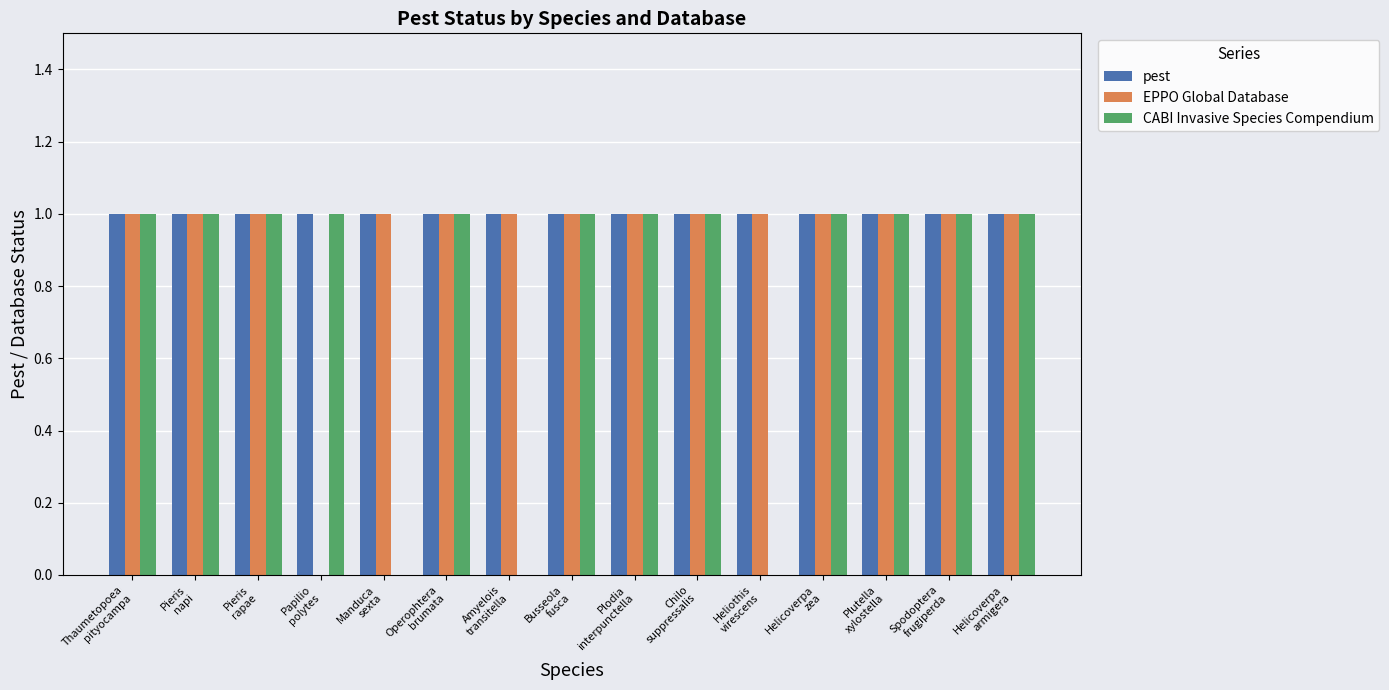

Reading right to left, what are all the values shown in this chart?

pest: Helicoverpa
armigera=1	Spodoptera
frugiperda=1	Plutella
xylostella=1	Helicoverpa
zea=1	Heliothis
virescens=1	Chilo
suppressalis=1	Plodia
interpunctella=1	Busseola
fusca=1	Amyelois
transitella=1	Operophtera
brumata=1	Manduca
sexta=1	Papilio
polytes=1	Pieris
rapae=1	Pieris
napi=1	Thaumetopoea
pityocampa=1
EPPO Global Database: Helicoverpa
armigera=1	Spodoptera
frugiperda=1	Plutella
xylostella=1	Helicoverpa
zea=1	Heliothis
virescens=1	Chilo
suppressalis=1	Plodia
interpunctella=1	Busseola
fusca=1	Amyelois
transitella=1	Operophtera
brumata=1	Manduca
sexta=1	Papilio
polytes=0	Pieris
rapae=1	Pieris
napi=1	Thaumetopoea
pityocampa=1
CABI Invasive Species Compendium: Helicoverpa
armigera=1	Spodoptera
frugiperda=1	Plutella
xylostella=1	Helicoverpa
zea=1	Heliothis
virescens=0	Chilo
suppressalis=1	Plodia
interpunctella=1	Busseola
fusca=1	Amyelois
transitella=0	Operophtera
brumata=1	Manduca
sexta=0	Papilio
polytes=1	Pieris
rapae=1	Pieris
napi=1	Thaumetopoea
pityocampa=1